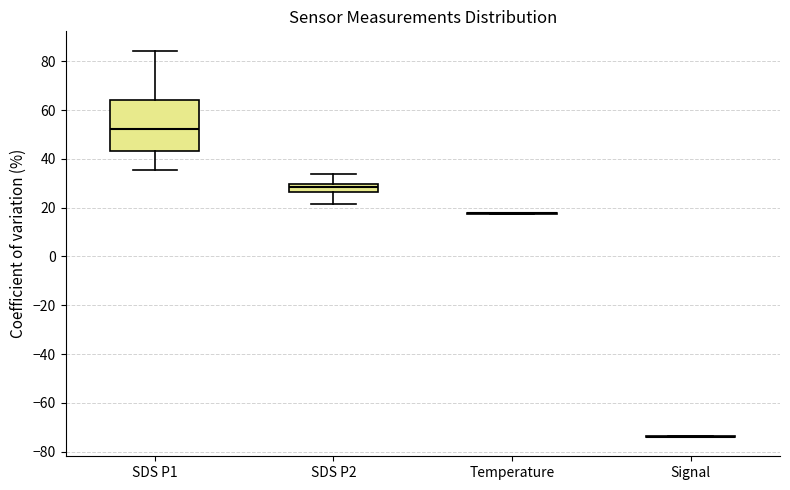

Comparing the boxes themselves (not the whiskers), which one is the tallest?

SDS P1